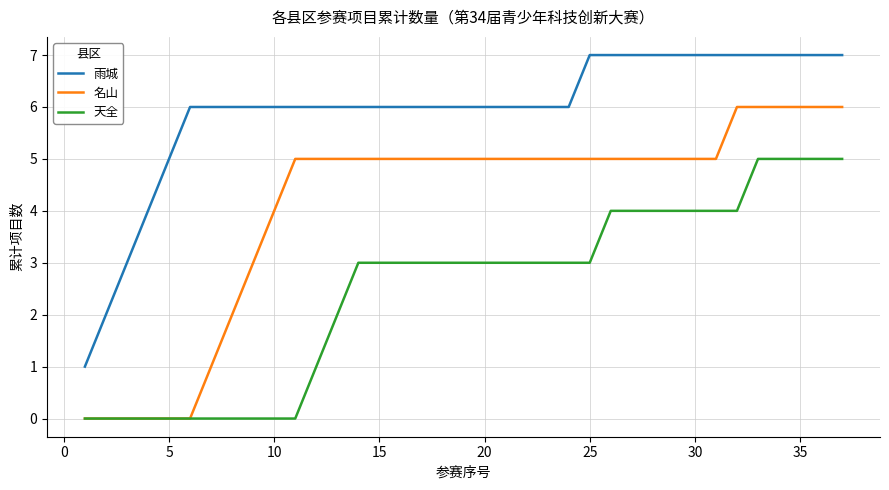

Rank the series by their average value, from highest to lowest.

雨城, 名山, 天全